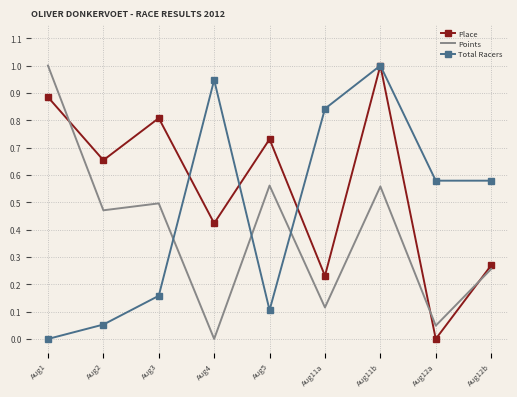

What is the greatest value displayed?

1.0